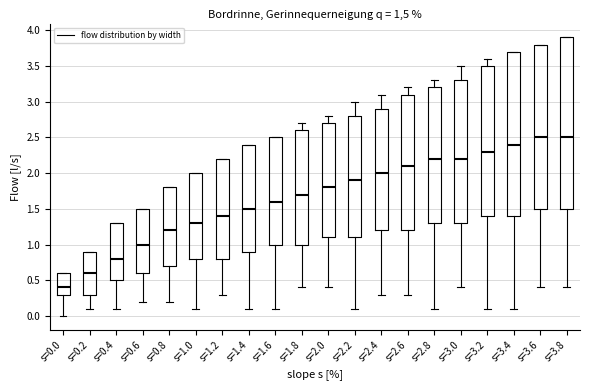

Which box has the lowest median line?

s=0.0